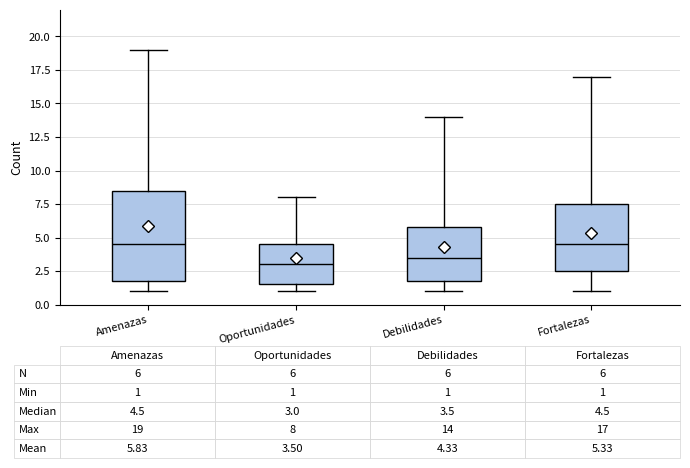

Which box has the lowest median line?

Oportunidades